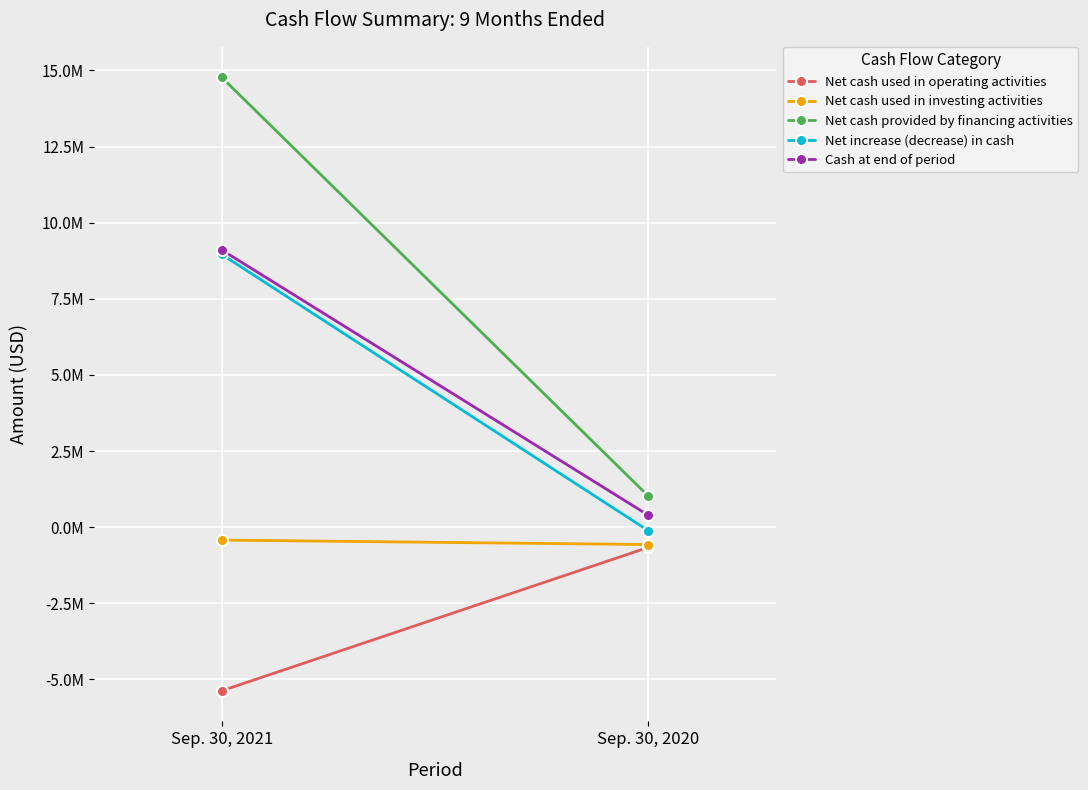

What is the sum of the Net increase (decrease) in cash values at Sep. 30, 2021 and Sep. 30, 2020?

8842774